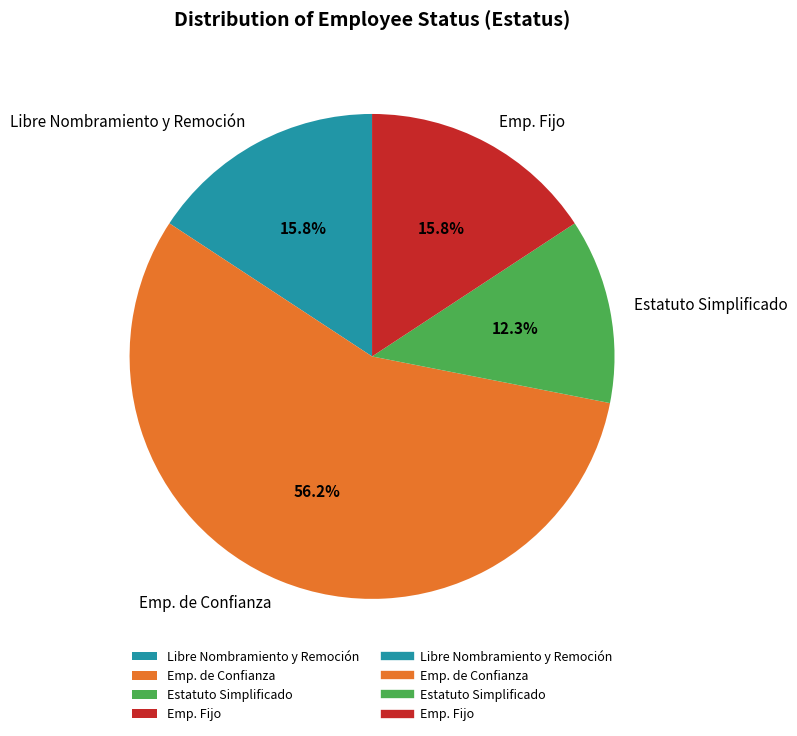

To the nearest percent, what is the difference between the Emp. de Confianza and Estatuto Simplificado slice percentages?

44%